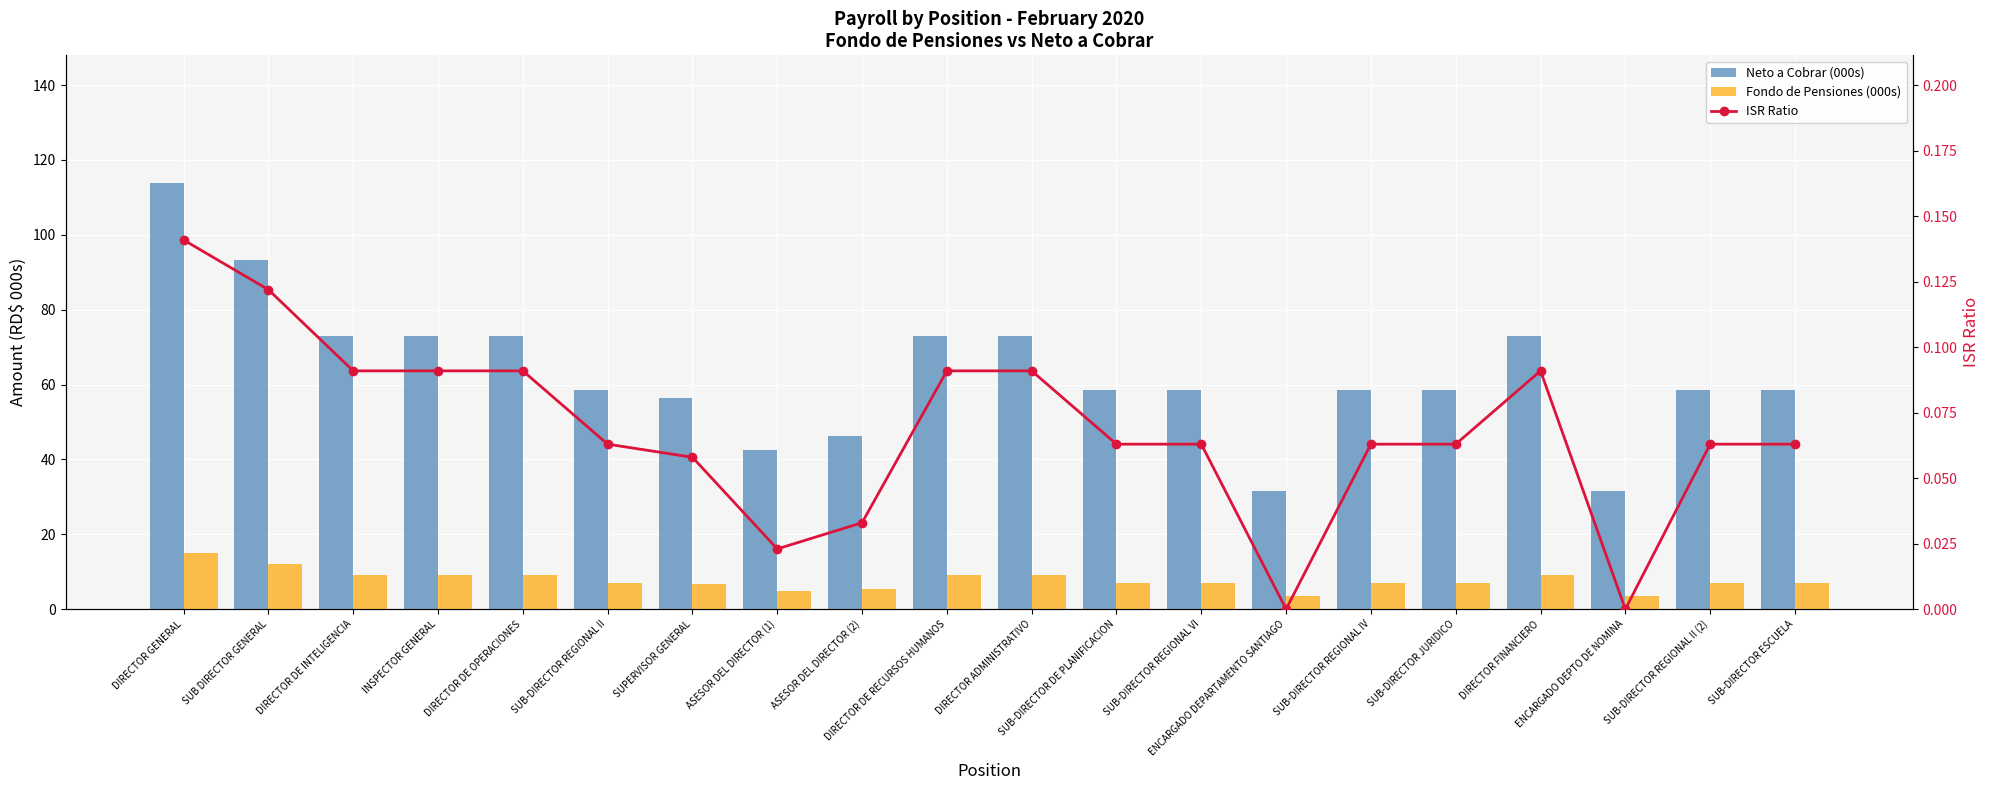

How many groups of bars are there?

20